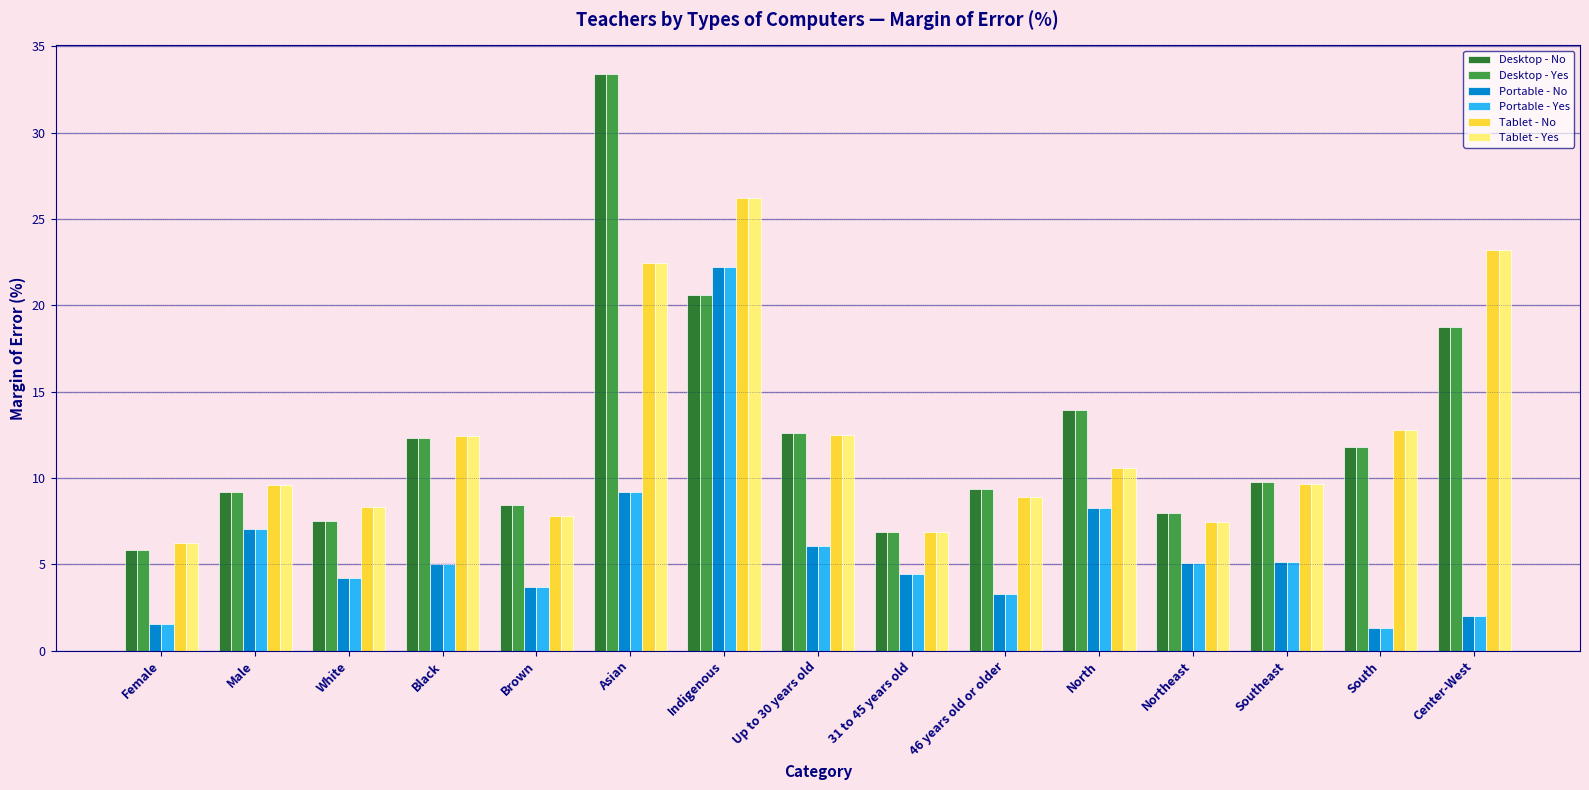

How many distinct data groups are displayed?

6